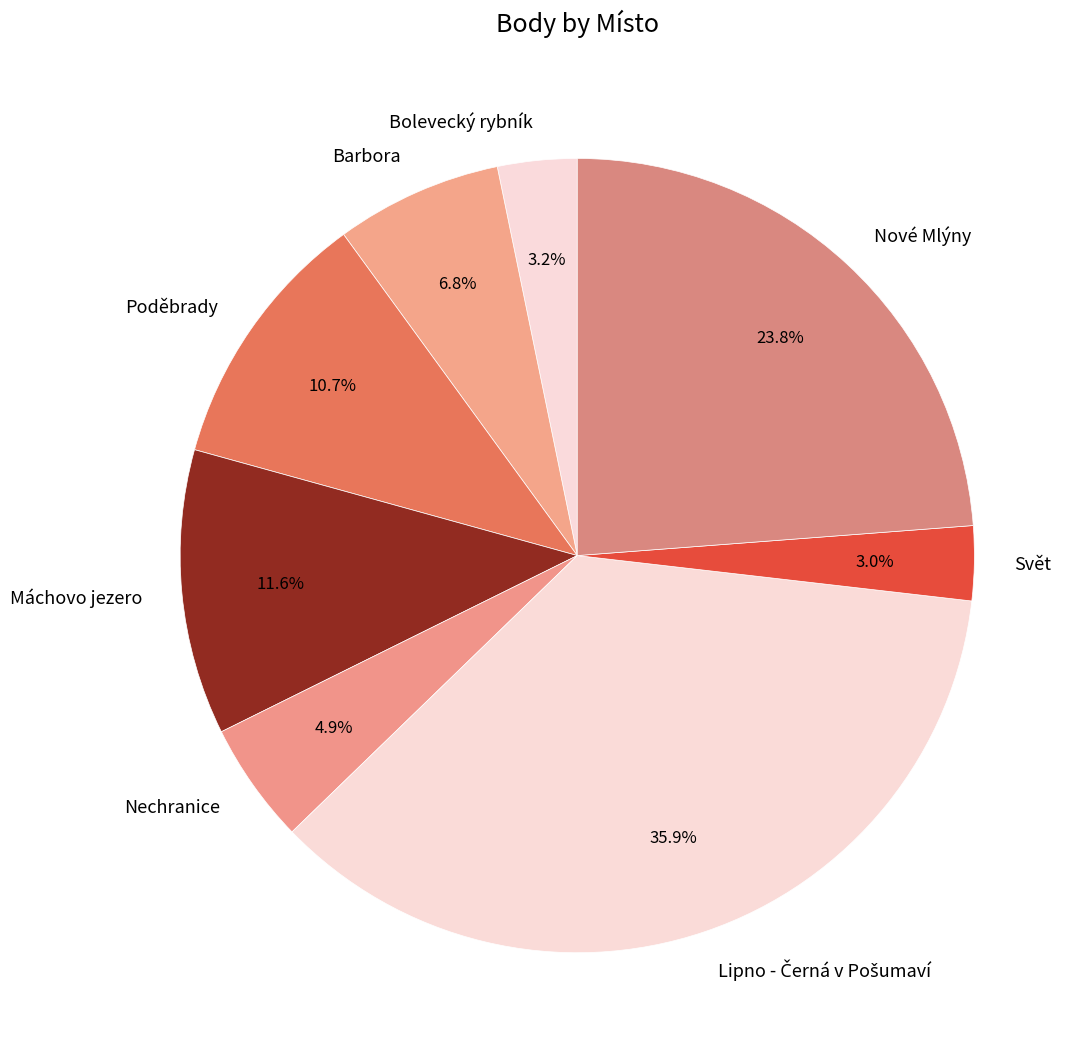

Is there a majority slice in this chart?

No